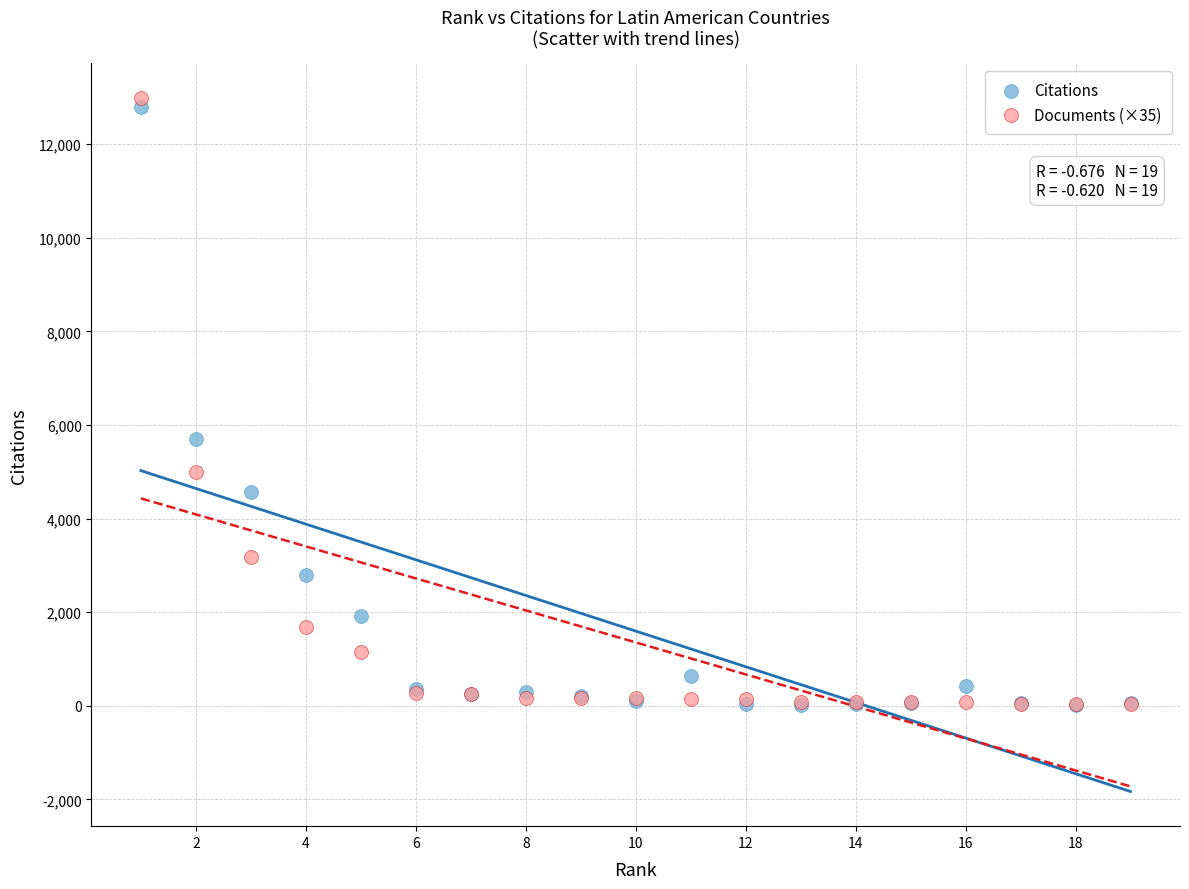

In the Citations series, what Y value is closest to 6405?

5708